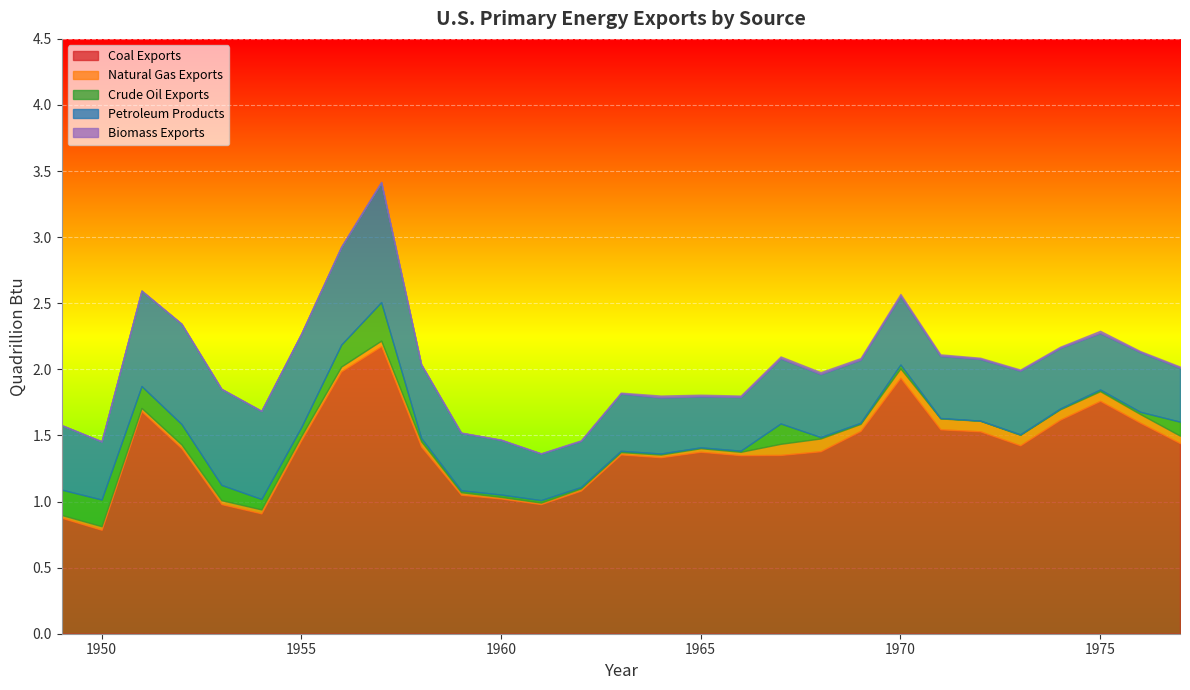

Which series has the largest total across all categories?

Coal Exports